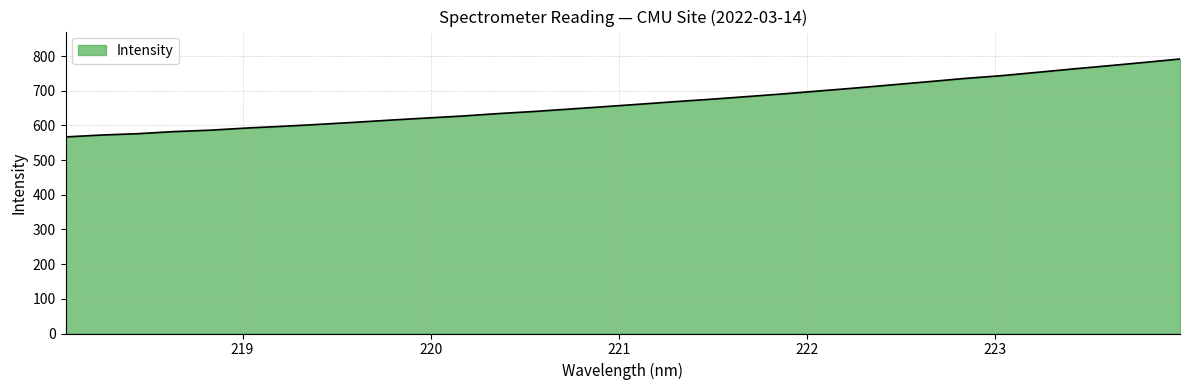

What is the greatest value displayed?

791.6